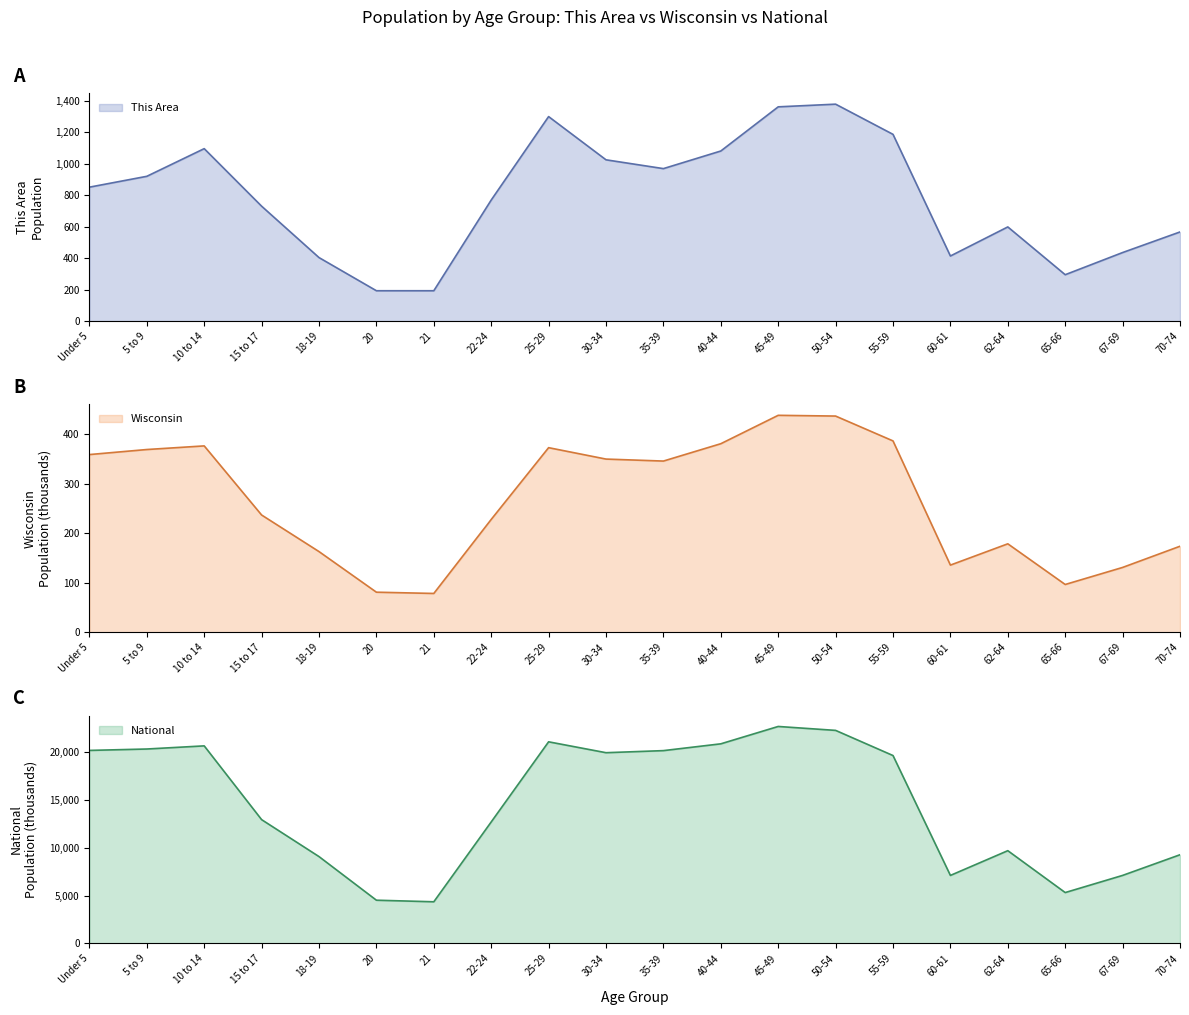

Which series has the largest range (max minus min)?

National